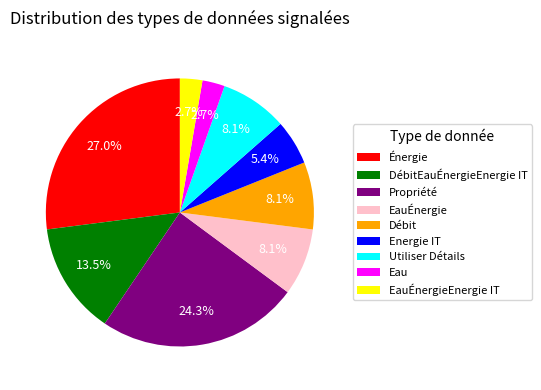

What is the ratio of the value at Propriété to the value at EauÉnergie?

3.0